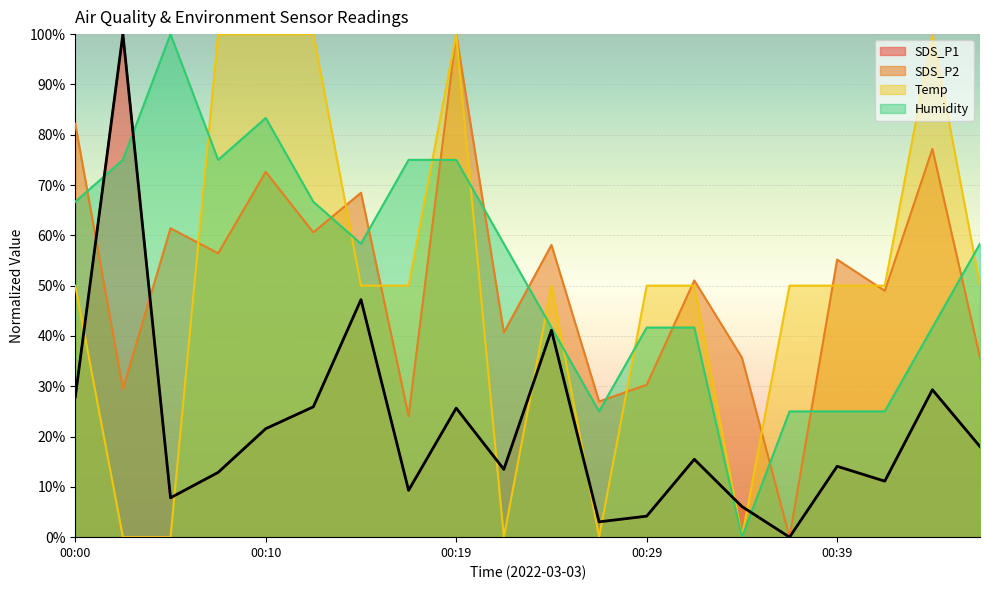

What is the value of the SDS_P2 point at the 17th from the left?

55.2